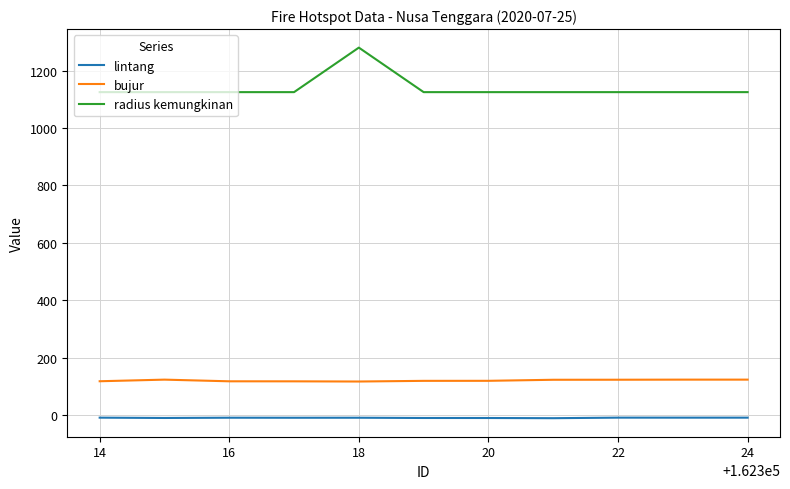

How many distinct data groups are displayed?

3